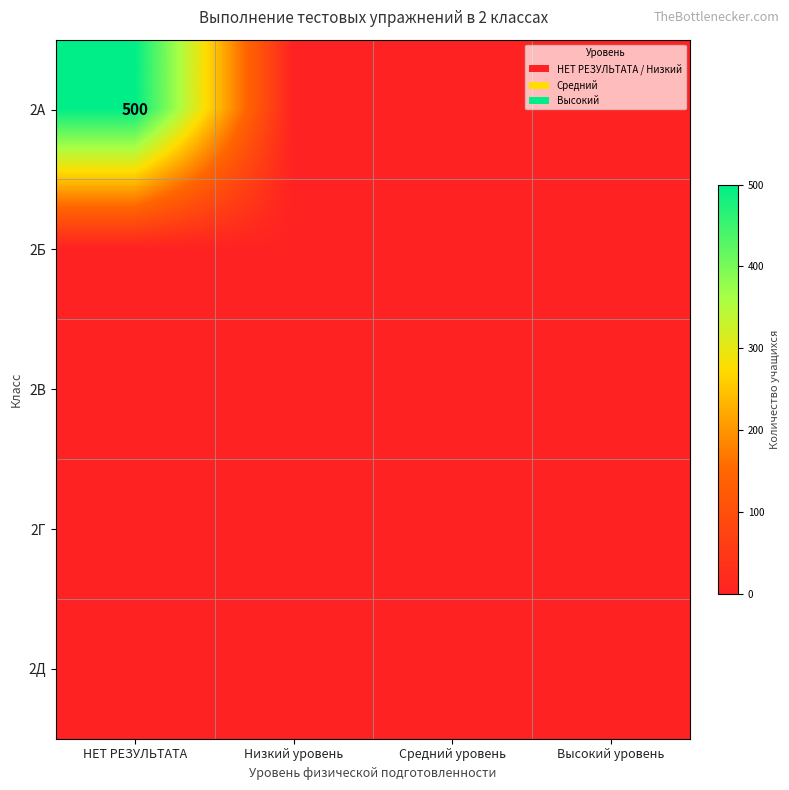

Is it true that 2А equals -343 at Средний уровень?

False